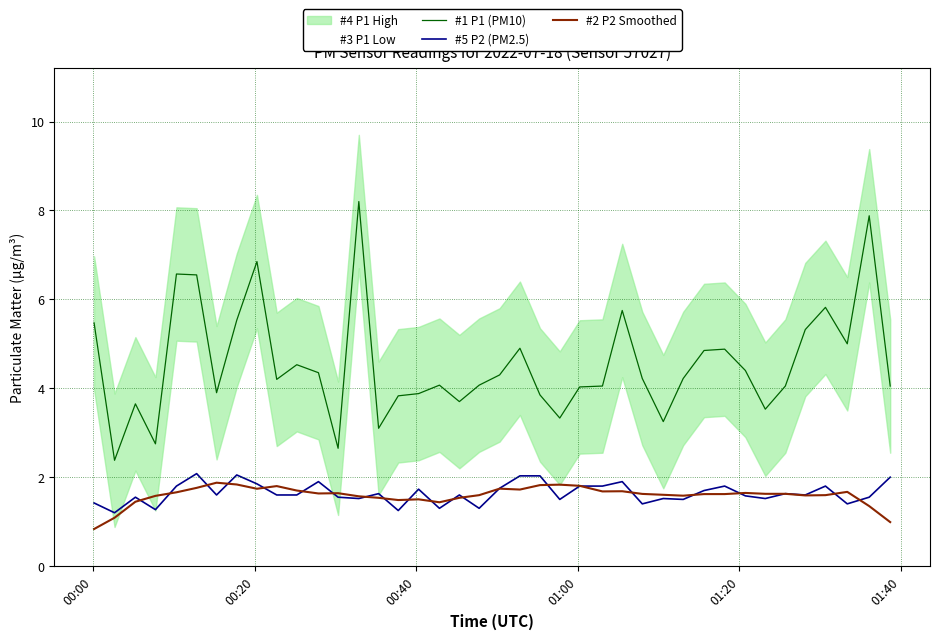

What is the minimum value for #1 P1 (PM10)?

2.4